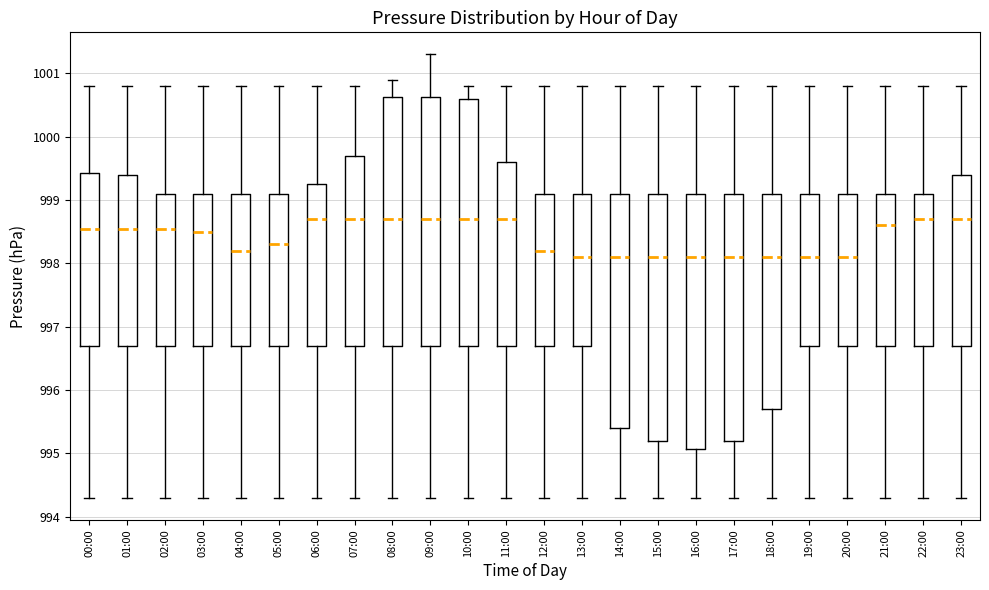

Reading left to right, transcribe this box plot: for each box, give where its median line is, the range the box spans, and where its two whiskers end, as read against the y-axis. The values are not printed on the chart, so give them approximately, as read against the axis.

00:00: median 998.6, box 996.7 to 999.4, whiskers 994.3 to 1000.8
01:00: median 998.6, box 996.7 to 999.4, whiskers 994.3 to 1000.8
02:00: median 998.6, box 996.7 to 999.1, whiskers 994.3 to 1000.8
03:00: median 998.5, box 996.7 to 999.1, whiskers 994.3 to 1000.8
04:00: median 998.2, box 996.7 to 999.1, whiskers 994.3 to 1000.8
05:00: median 998.3, box 996.7 to 999.1, whiskers 994.3 to 1000.8
06:00: median 998.7, box 996.7 to 999.3, whiskers 994.3 to 1000.8
07:00: median 998.7, box 996.7 to 999.7, whiskers 994.3 to 1000.8
08:00: median 998.7, box 996.7 to 1000.6, whiskers 994.3 to 1000.9
09:00: median 998.7, box 996.7 to 1000.6, whiskers 994.3 to 1001.3
10:00: median 998.7, box 996.7 to 1000.6, whiskers 994.3 to 1000.8
11:00: median 998.7, box 996.7 to 999.6, whiskers 994.3 to 1000.8
12:00: median 998.2, box 996.7 to 999.1, whiskers 994.3 to 1000.8
13:00: median 998.1, box 996.7 to 999.1, whiskers 994.3 to 1000.8
14:00: median 998.1, box 995.4 to 999.1, whiskers 994.3 to 1000.8
15:00: median 998.1, box 995.2 to 999.1, whiskers 994.3 to 1000.8
16:00: median 998.1, box 995.1 to 999.1, whiskers 994.3 to 1000.8
17:00: median 998.1, box 995.2 to 999.1, whiskers 994.3 to 1000.8
18:00: median 998.1, box 995.7 to 999.1, whiskers 994.3 to 1000.8
19:00: median 998.1, box 996.7 to 999.1, whiskers 994.3 to 1000.8
20:00: median 998.1, box 996.7 to 999.1, whiskers 994.3 to 1000.8
21:00: median 998.6, box 996.7 to 999.1, whiskers 994.3 to 1000.8
22:00: median 998.7, box 996.7 to 999.1, whiskers 994.3 to 1000.8
23:00: median 998.7, box 996.7 to 999.4, whiskers 994.3 to 1000.8